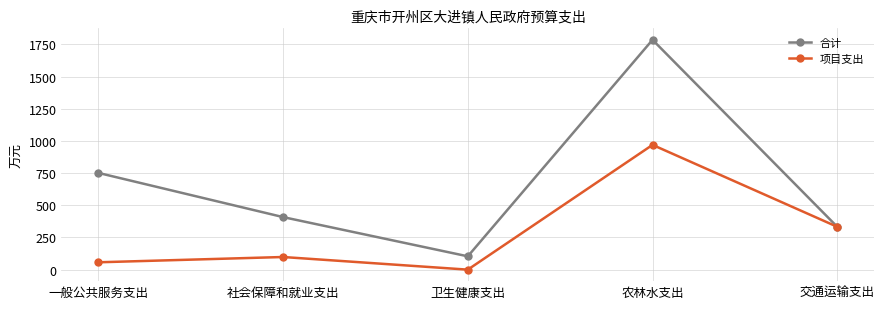

Reading right to left, what are all the values shown in this chart?

合计: 交通运输支出=332.8	农林水支出=1785.3	卫生健康支出=103.5	社会保障和就业支出=408.2	一般公共服务支出=751.5
项目支出: 交通运输支出=332.8	农林水支出=969.2	卫生健康支出=0.0	社会保障和就业支出=98.2	一般公共服务支出=57.1